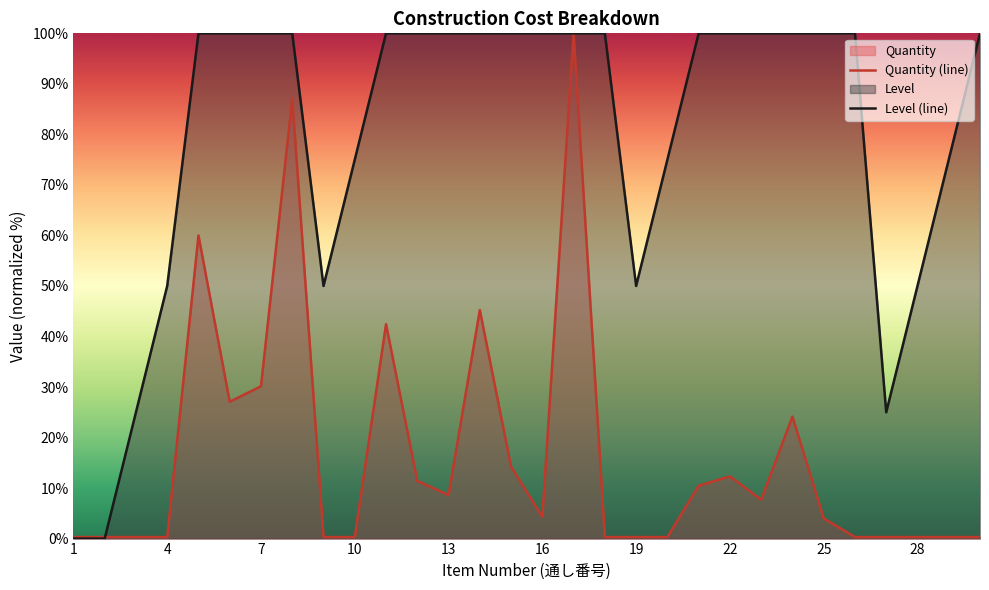

How many interior local peaks does the Quantity series have?

7